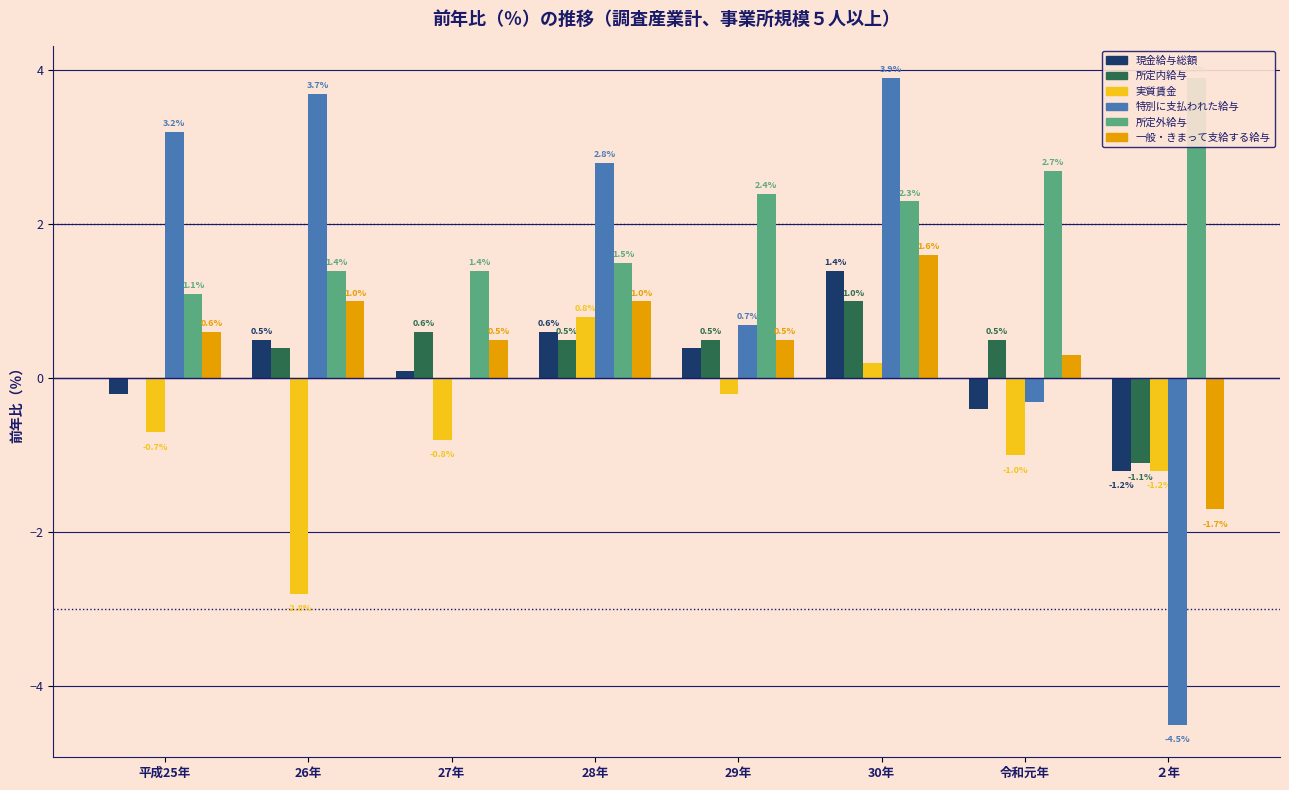

What is the label of the 7th bar from the left?

令和元年